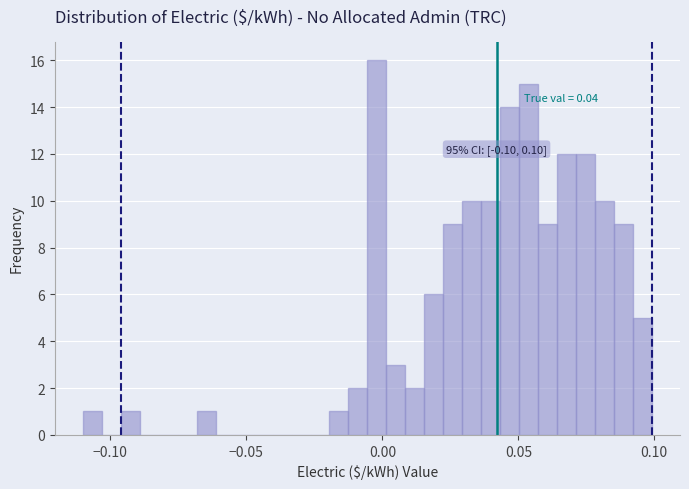

Around what value on the x-axis is the tallest bar? Give the approximate position of its centre, as read against the axis.

0.000